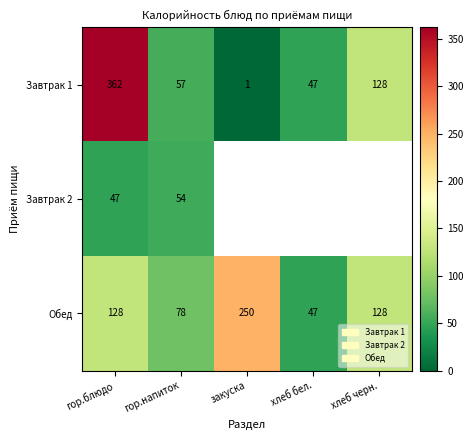

Is it true that Обед equals 47 at хлеб бел.?

True